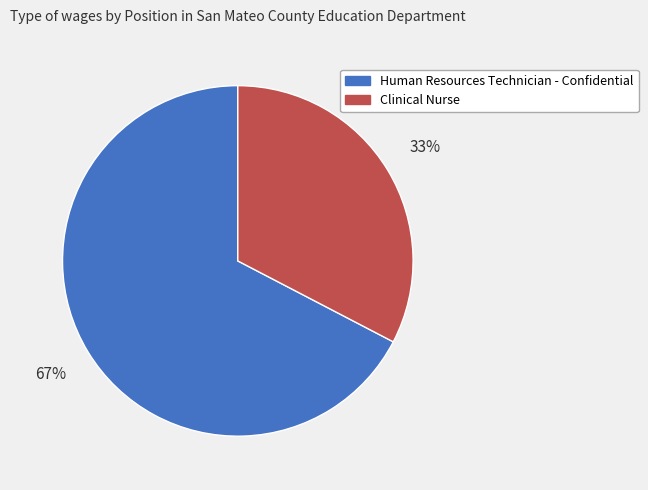

Count the number of slices in the pie.

2